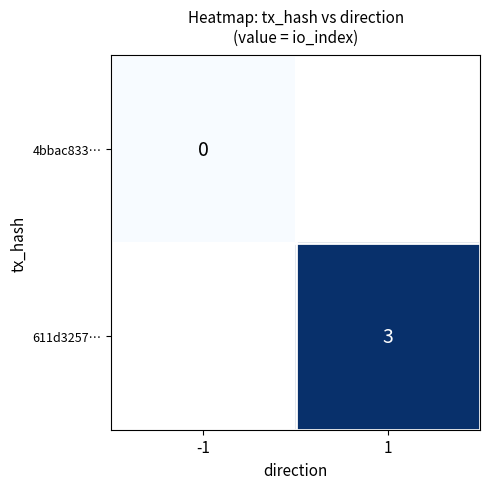

Is it true that 611d3257… equals 5 at 1?

False